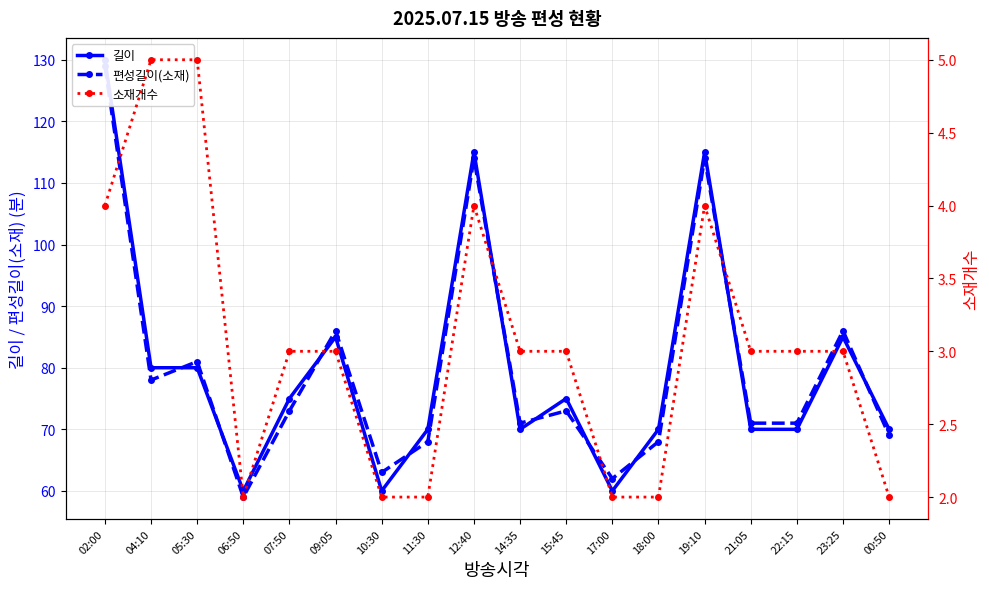

What is the greatest value displayed?

130